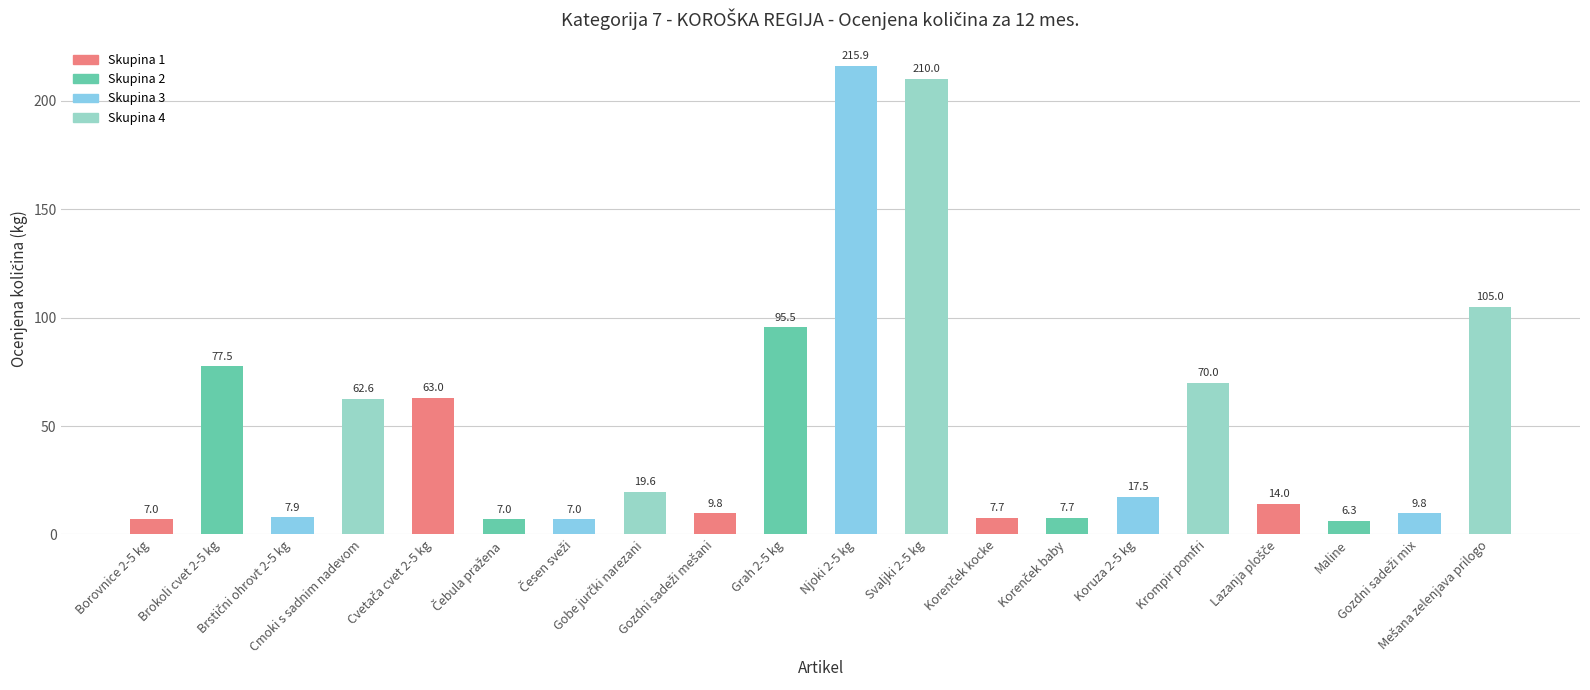

What is the minimum value shown in the chart?

6.3